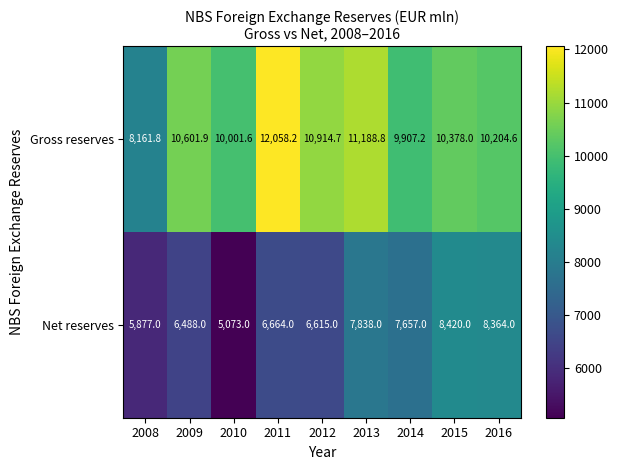

Reading left to right, extract all data points from this chart.

Gross reserves: 2008=8161.8	2009=10601.9	2010=10001.6	2011=12058.2	2012=10914.7	2013=11188.8	2014=9907.2	2015=10378.0	2016=10204.6
Net reserves: 2008=5877.0	2009=6488.0	2010=5073.0	2011=6664.0	2012=6615.0	2013=7838.0	2014=7657.0	2015=8420.0	2016=8364.0